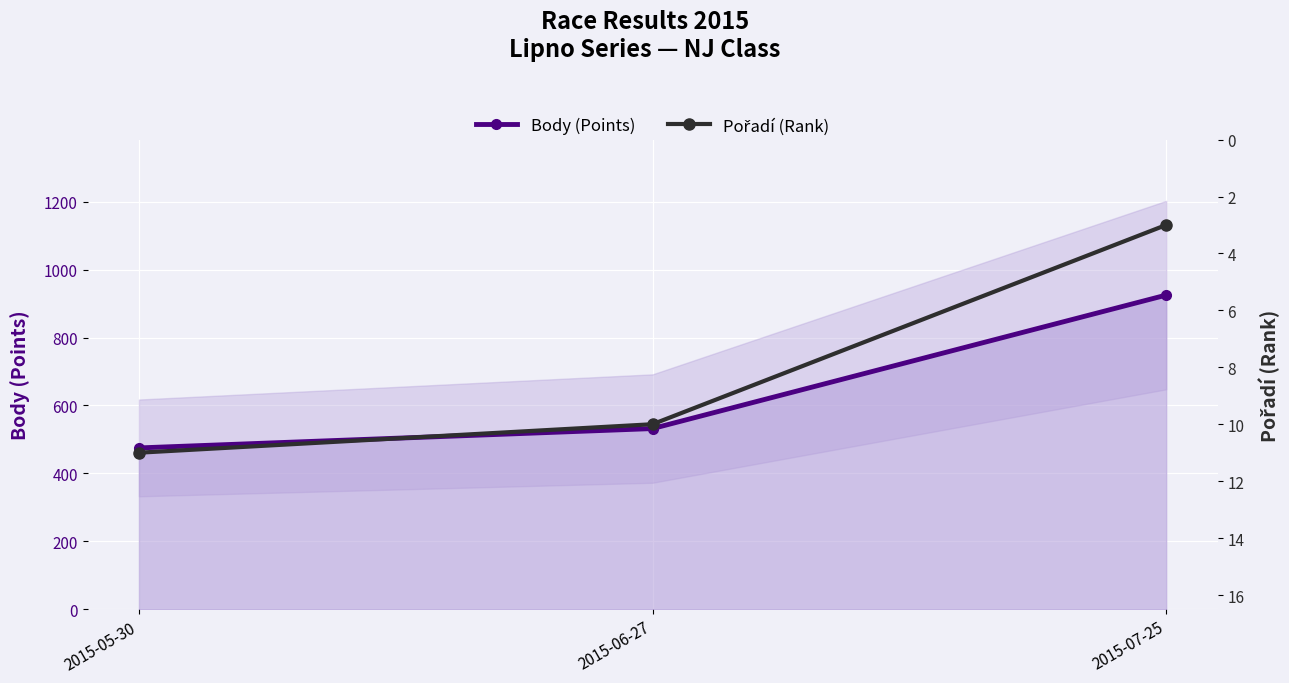

Rank the series by their average value, from lowest to highest.

Pořadí (Rank), Body (Points)